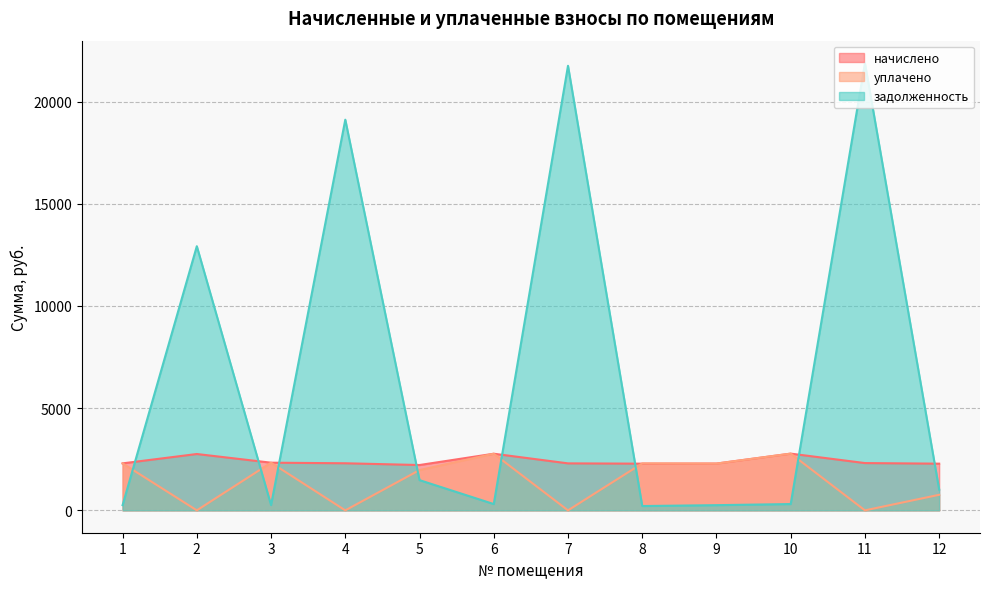

How many times do задолженность and начислено cross each other?

8